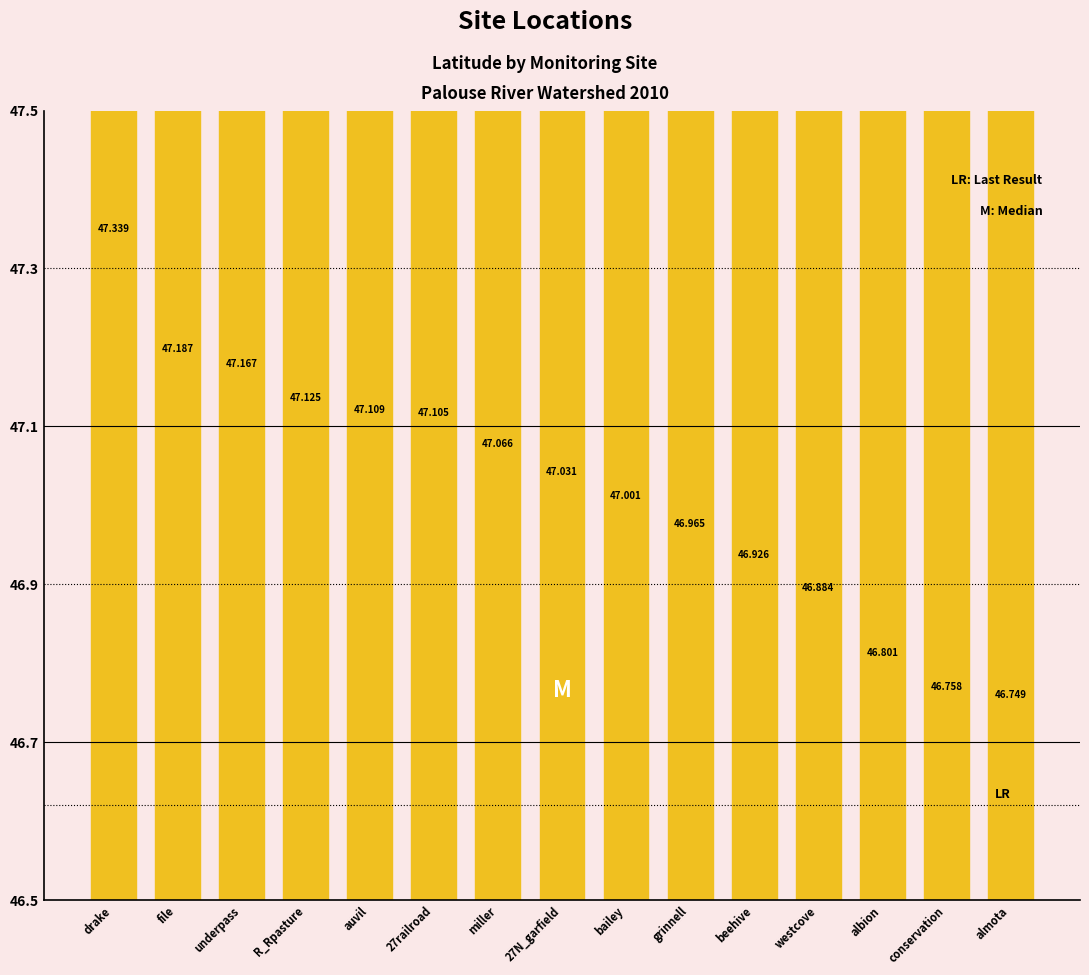

Reading left to right, what are all the values shown in this chart?

47.3	47.2	47.2	47.1	47.1	47.1	47.1	47.0	47.0	47.0	46.9	46.9	46.8	46.8	46.7